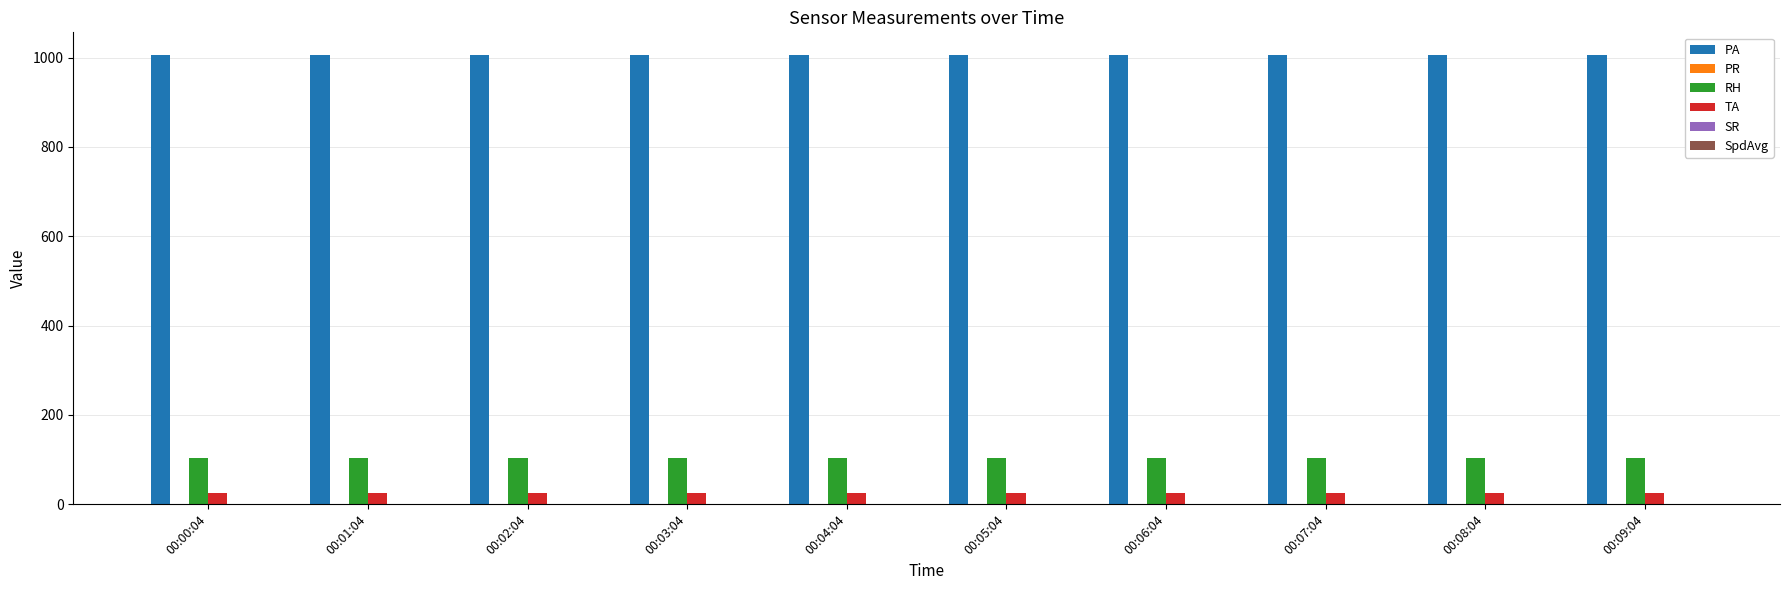

How many groups of bars are there?

10